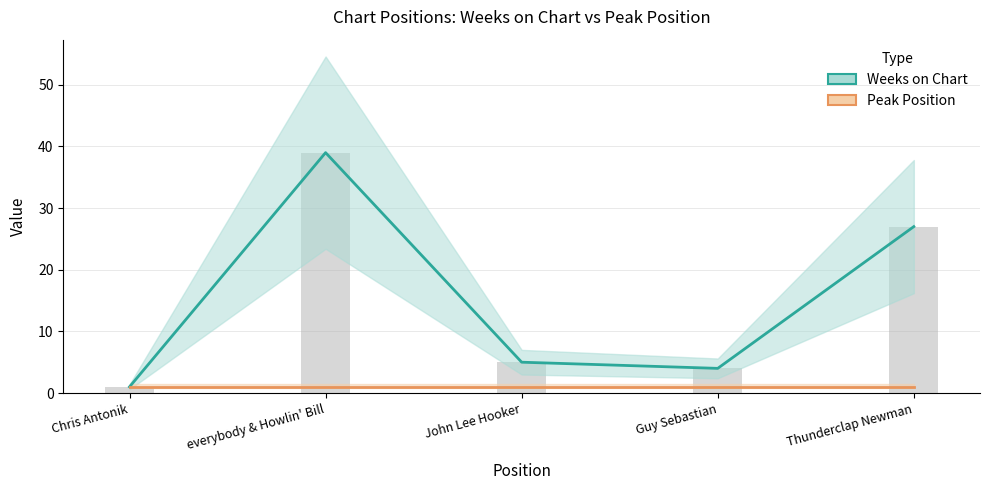

The Peak Position series shows 0 at everybody & Howlin' Bill. True or false?

False